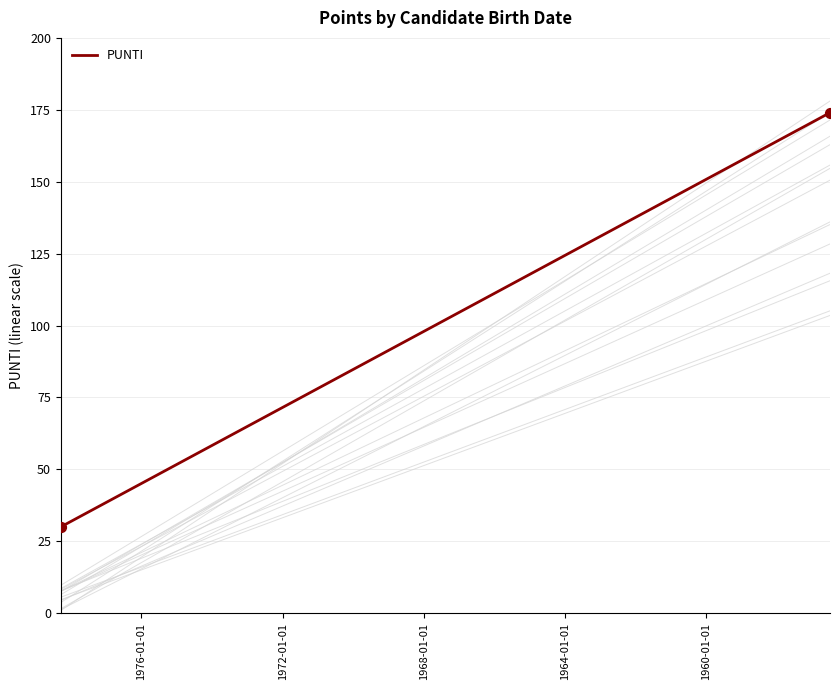

What is the range of X values (max minus min)?

7958